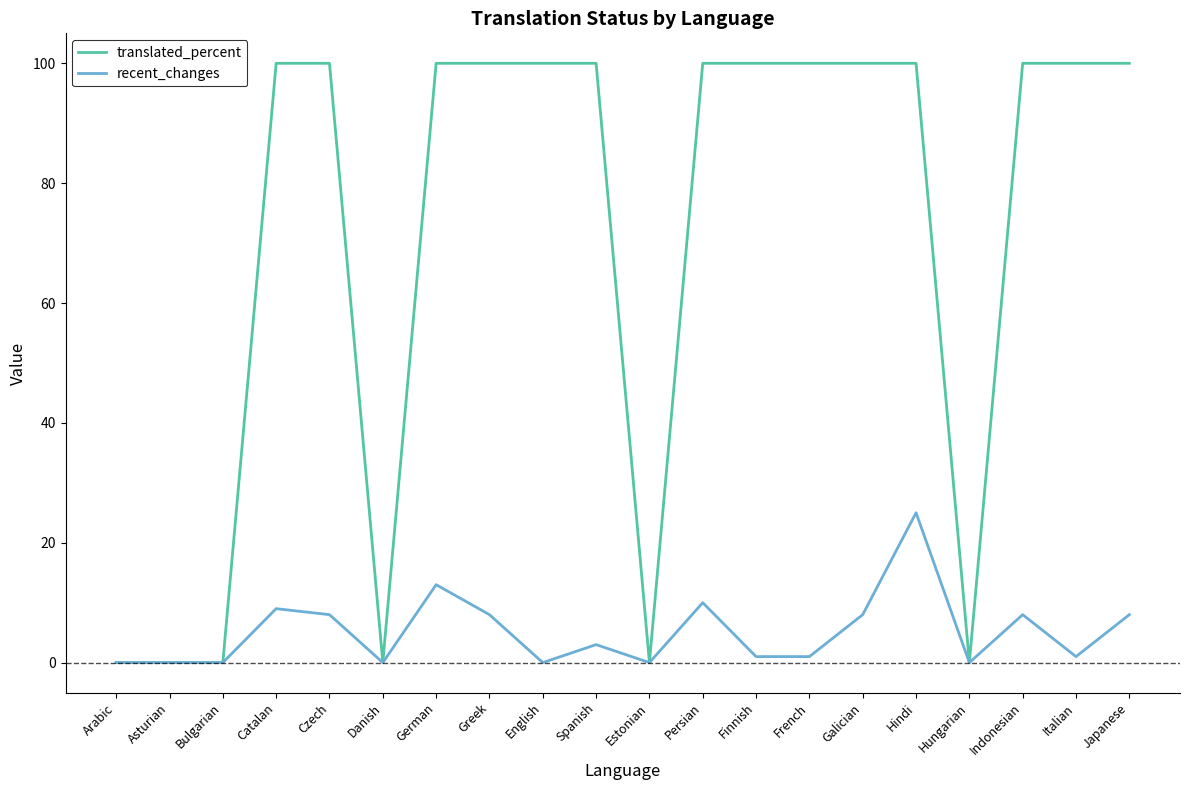

What position from the left is Japanese?

20